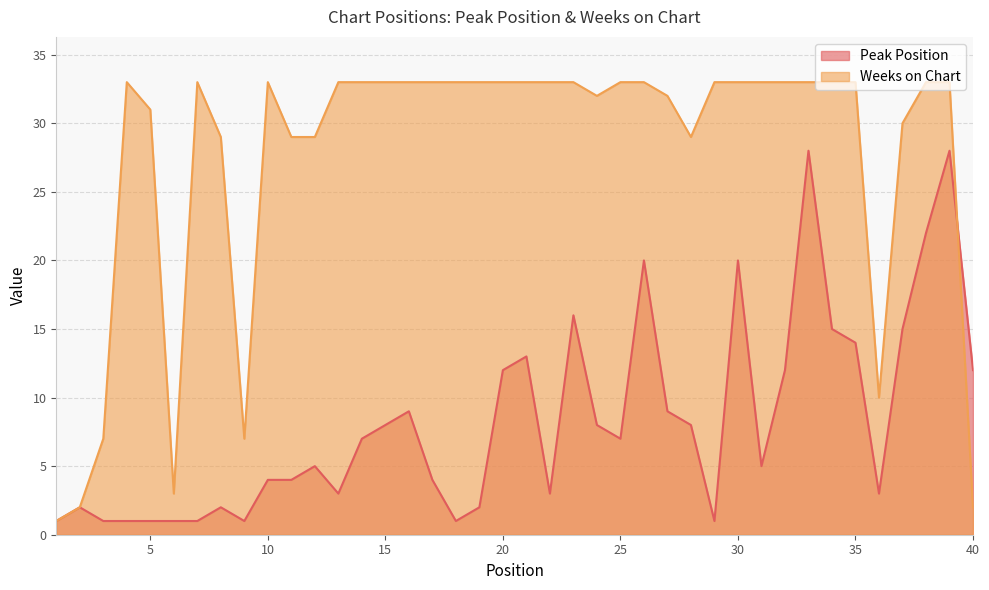

How many lines are shown in the chart?

2